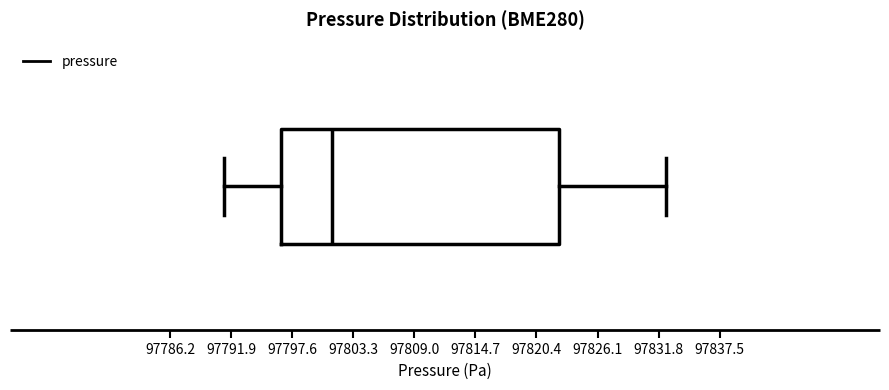

Where does the median line of the box sit on the x-axis? The values are not printed on the chart, so give them approximately, as read against the axis.

97801